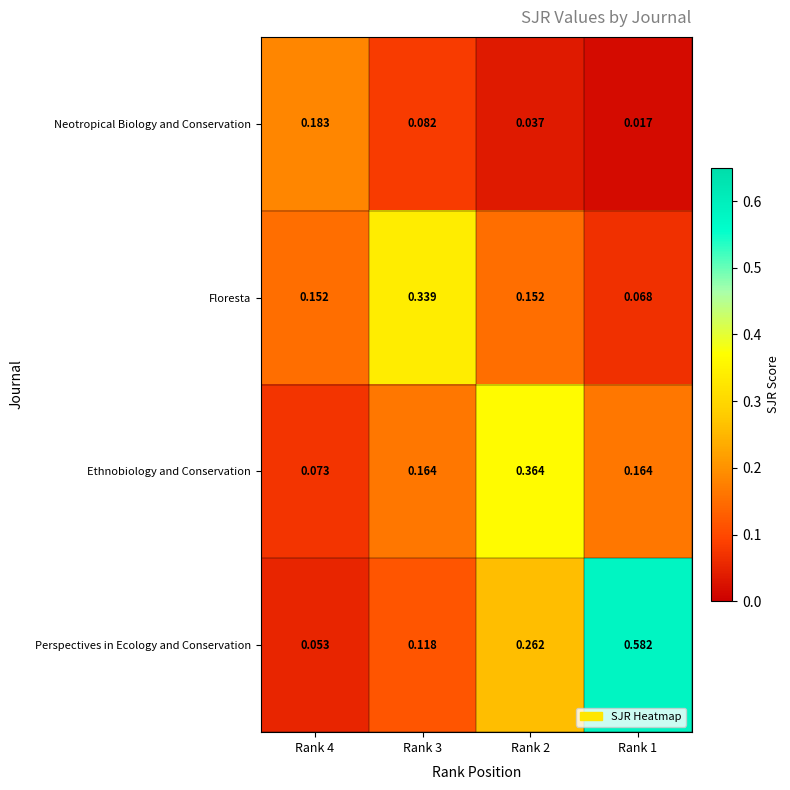

Is the value of Perspectives in Ecology and Conservation at Rank 3 greater than the value of Floresta at Rank 4?

No